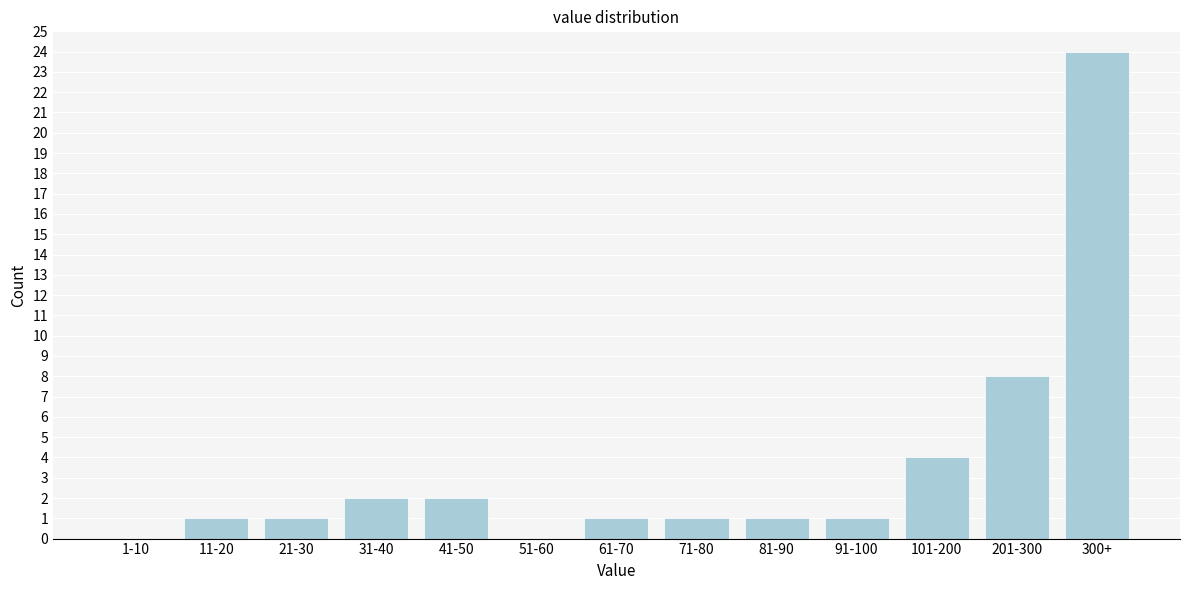

Reading left to right, transcribe all the data shown in this chart.

1-10=0	11-20=1	21-30=1	31-40=2	41-50=2	51-60=0	61-70=1	71-80=1	81-90=1	91-100=1	101-200=4	201-300=8	300+=24